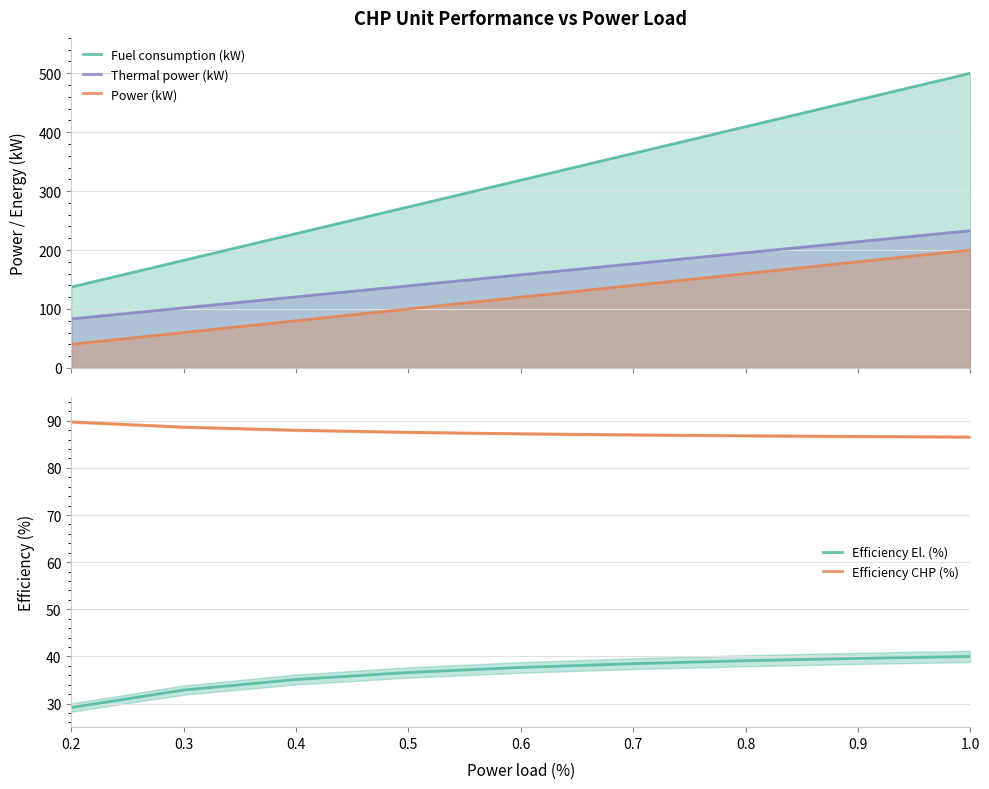

Which has a higher value, 0.7 or 1.0?

1.0